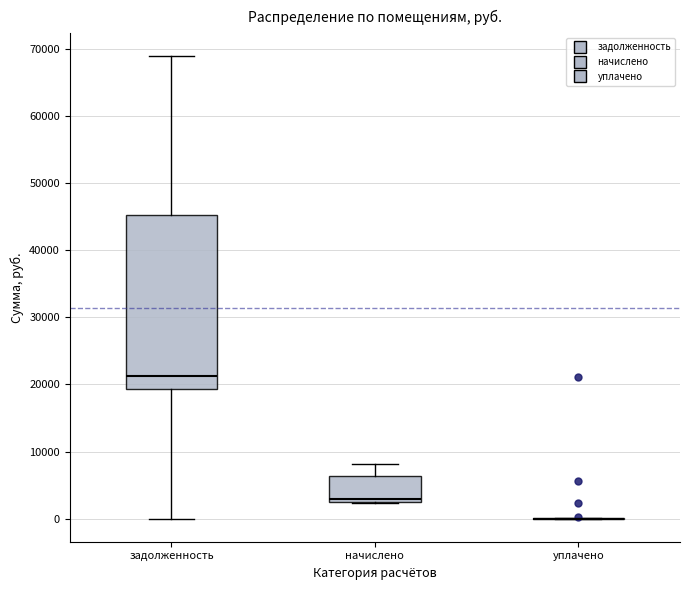

Reading left to right, transcribe this box plot: for each box, give where its median line is, the range the box spans, and where its two whiskers end, as read against the y-axis. The values are not printed on the chart, so give them approximately, as read against the axis.

задолженность: median 21000, box 19000 to 45000, whiskers 0 to 69000
начислено: median 3000, box 2000 to 6000, whiskers 2000 to 8000
уплачено: box collapsed to a line at 0, whiskers 0 to 0